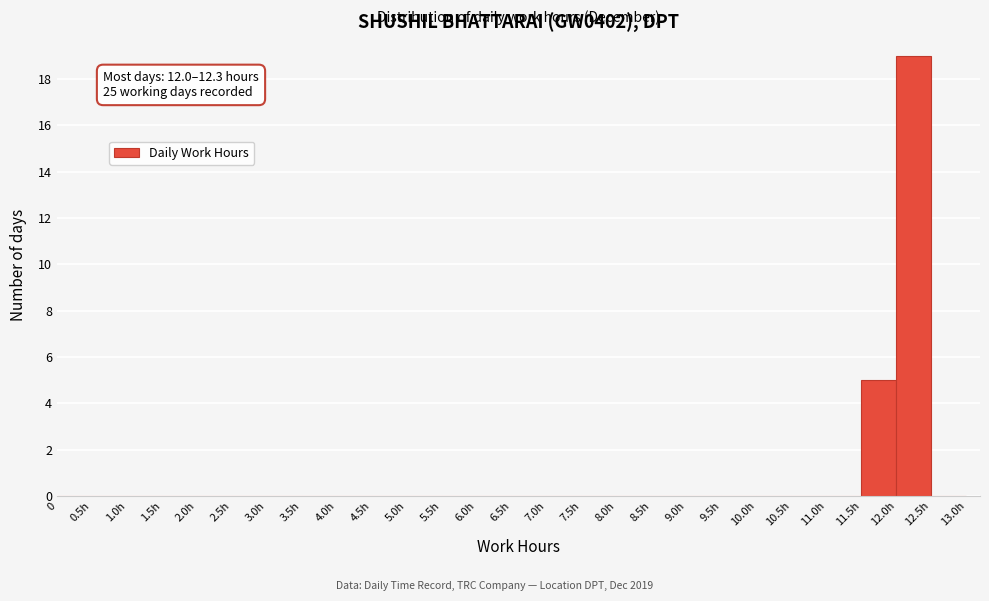

Reading left to right, extract all data points from this chart.

0=0	0.5h=0	1.0h=0	1.5h=0	2.0h=0	2.5h=0	3.0h=0	3.5h=0	4.0h=0	4.5h=0	5.0h=0	5.5h=0	6.0h=0	6.5h=0	7.0h=0	7.5h=0	8.0h=0	8.5h=0	9.0h=0	9.5h=0	10.0h=0	10.5h=0	11.0h=0	11.5h=5	12.0h=19	12.5h=0